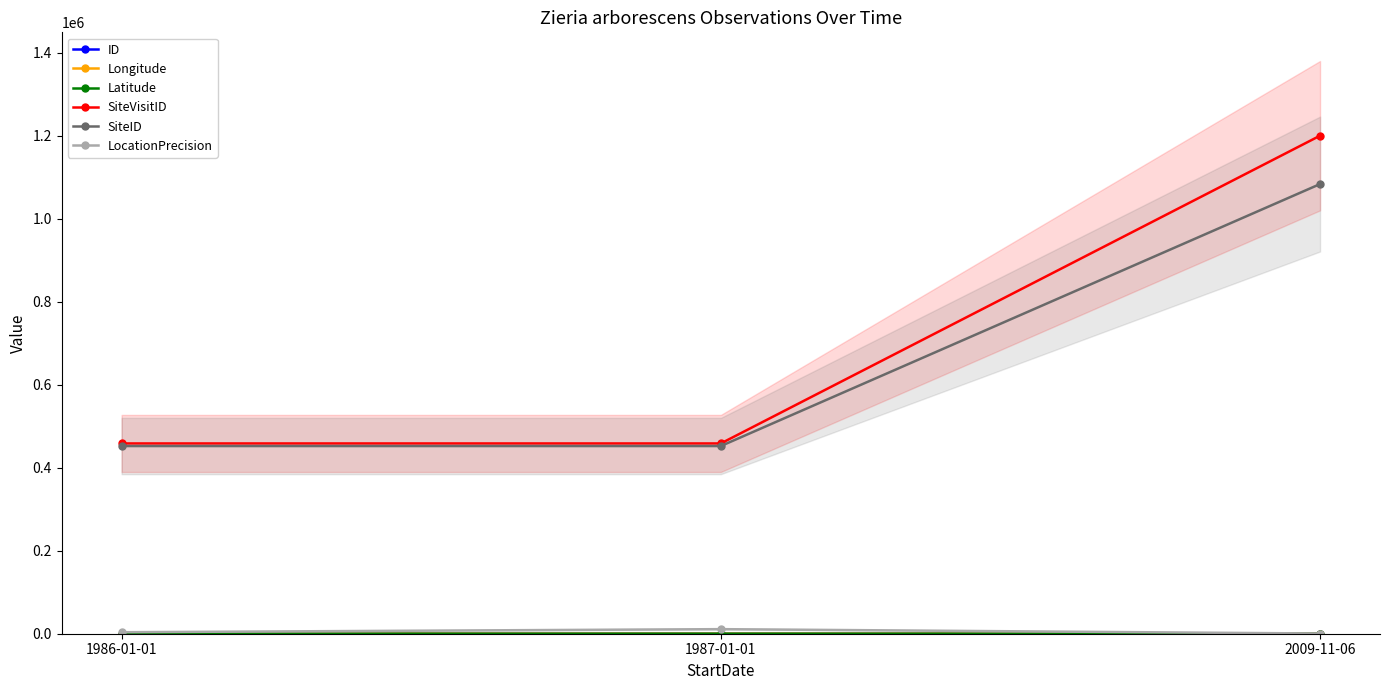

What is the label of the 2nd point from the right?

1987-01-01